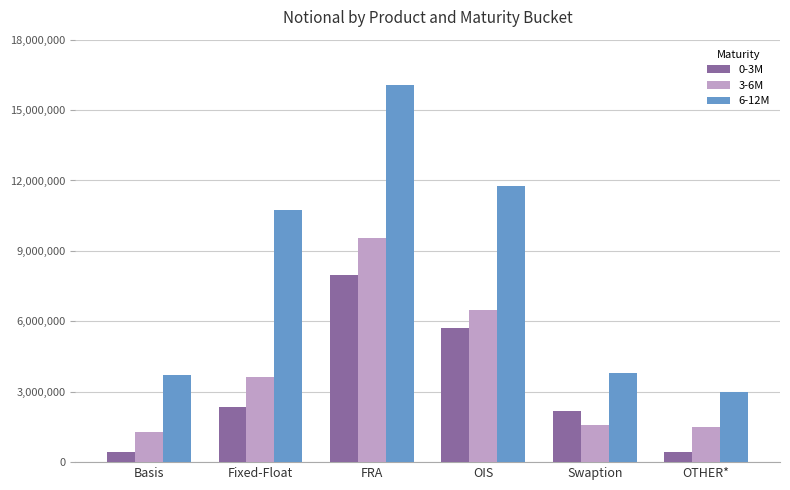

What is the greatest value displayed?

16057956